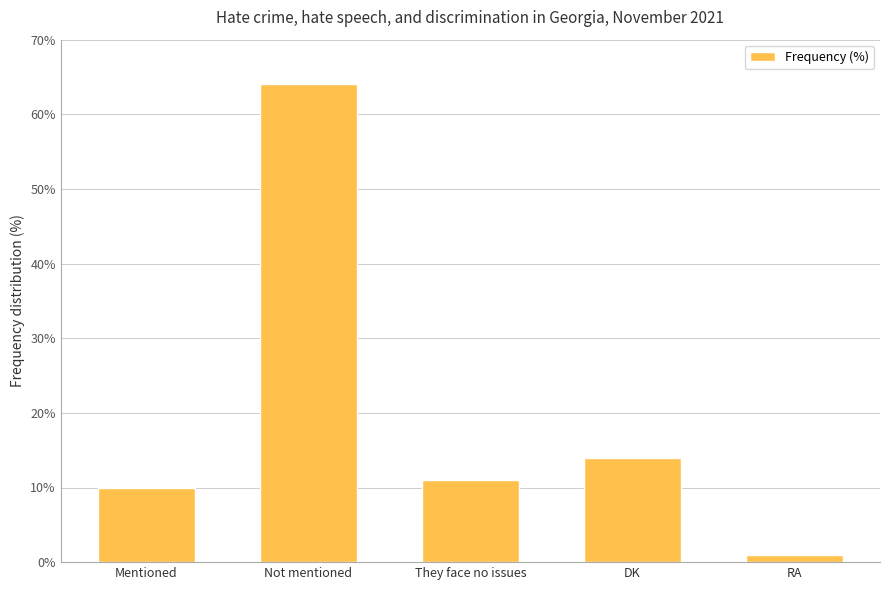

At which label is the value closest to 32?

DK